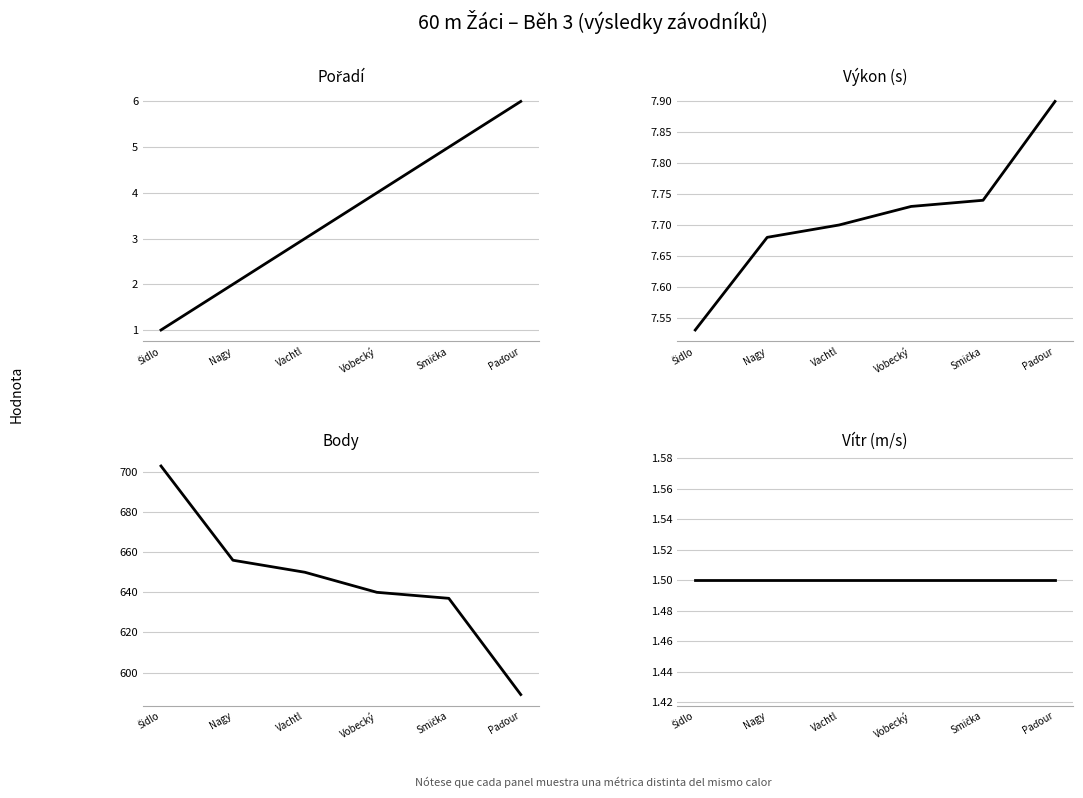

Is this an area chart (filled region under the line)?

No